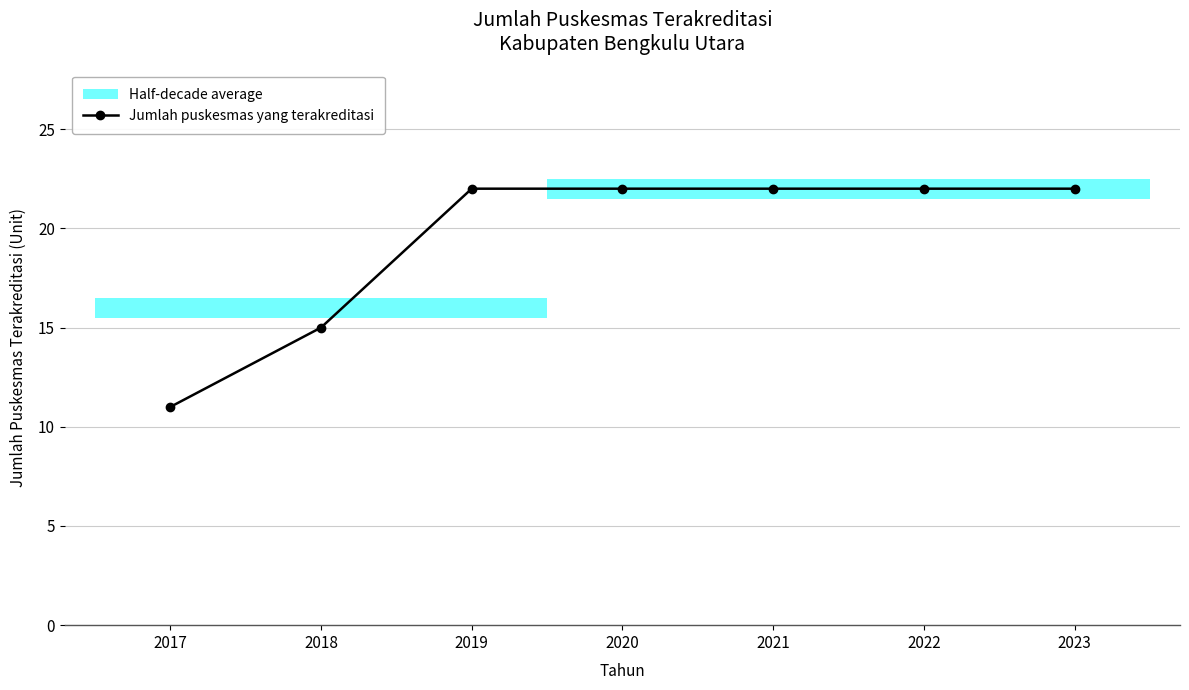

List the labels in order of value, largest first.

2019, 2020, 2021, 2022, 2023, 2018, 2017